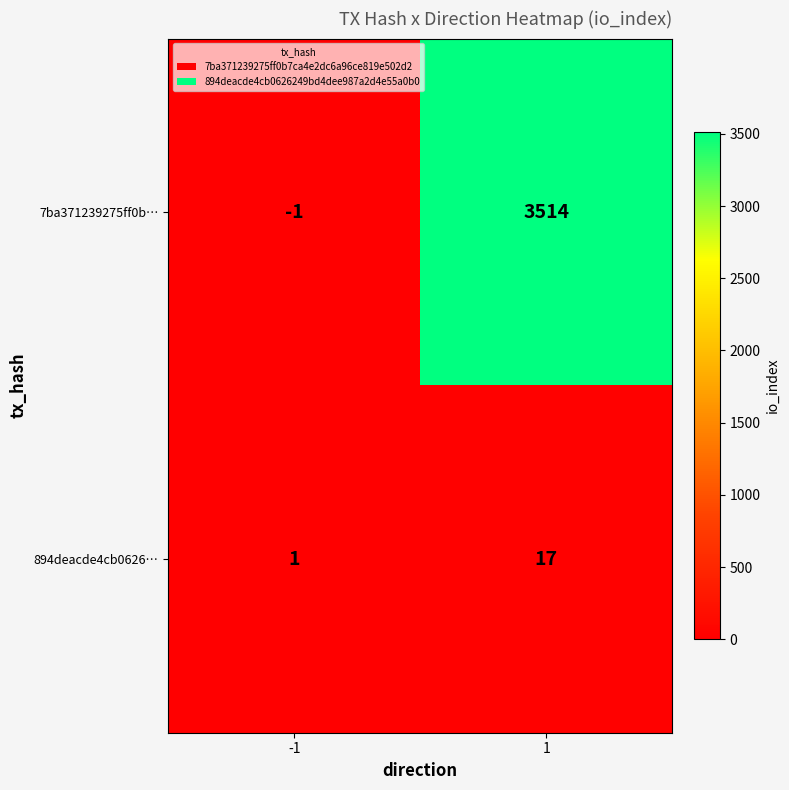

What is the greatest value displayed?

3514